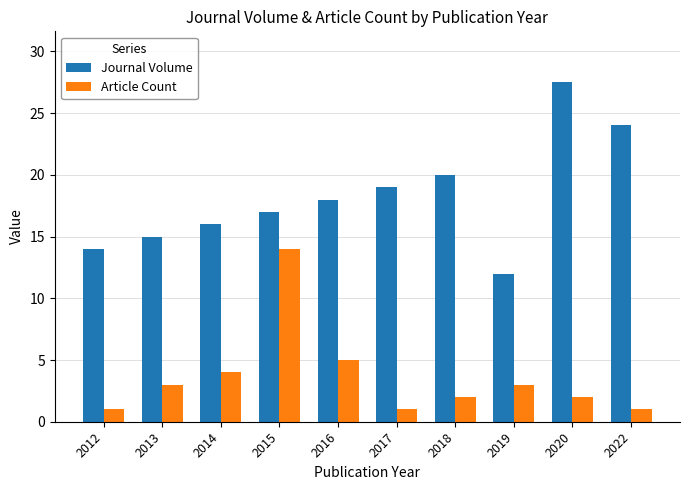

Reading right to left, list all the values displayed in this chart.

Journal Volume: 2022=24.0	2020=27.5	2019=12.0	2018=20.0	2017=19.0	2016=18.0	2015=17.0	2014=16.0	2013=15.0	2012=14.0
Article Count: 2022=1.0	2020=2.0	2019=3.0	2018=2.0	2017=1.0	2016=5.0	2015=14.0	2014=4.0	2013=3.0	2012=1.0